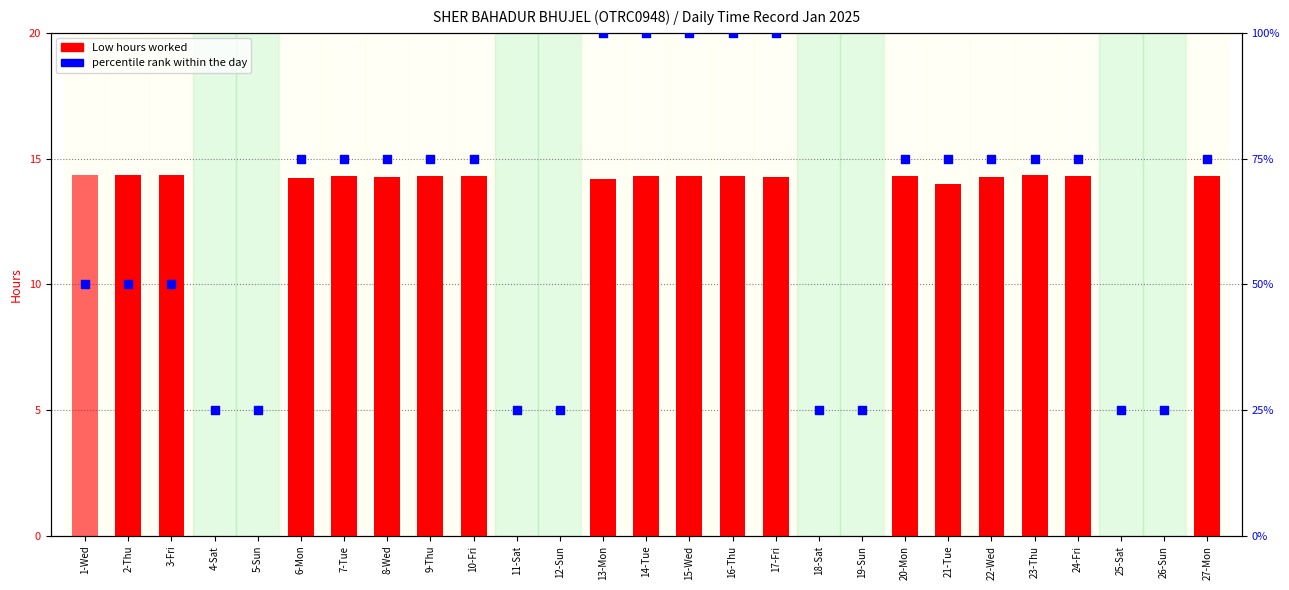

At which category is the sum across all series the highest?

14-Tue